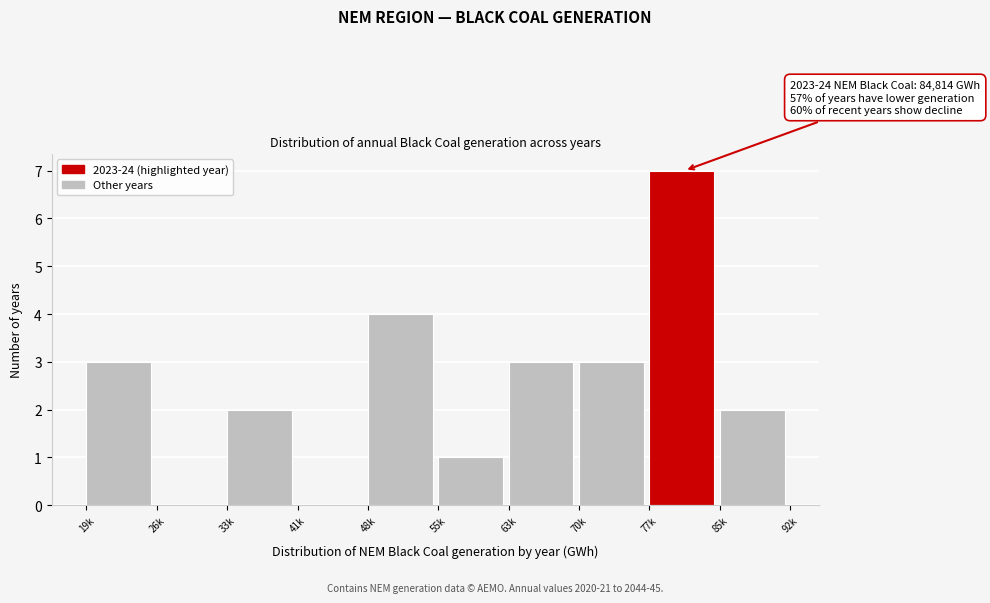

Reading left to right, what are all the values shown in this chart?

19k=3	26k=0	33k=2	41k=0	48k=4	55k=1	63k=3	70k=3	77k=7	85k=2